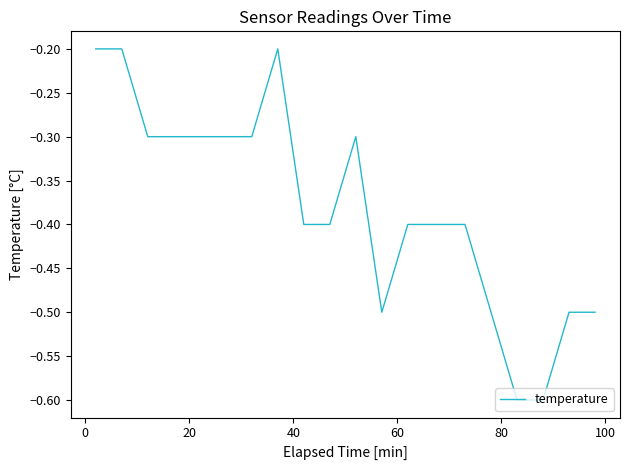

What is the smallest value displayed?

-0.6